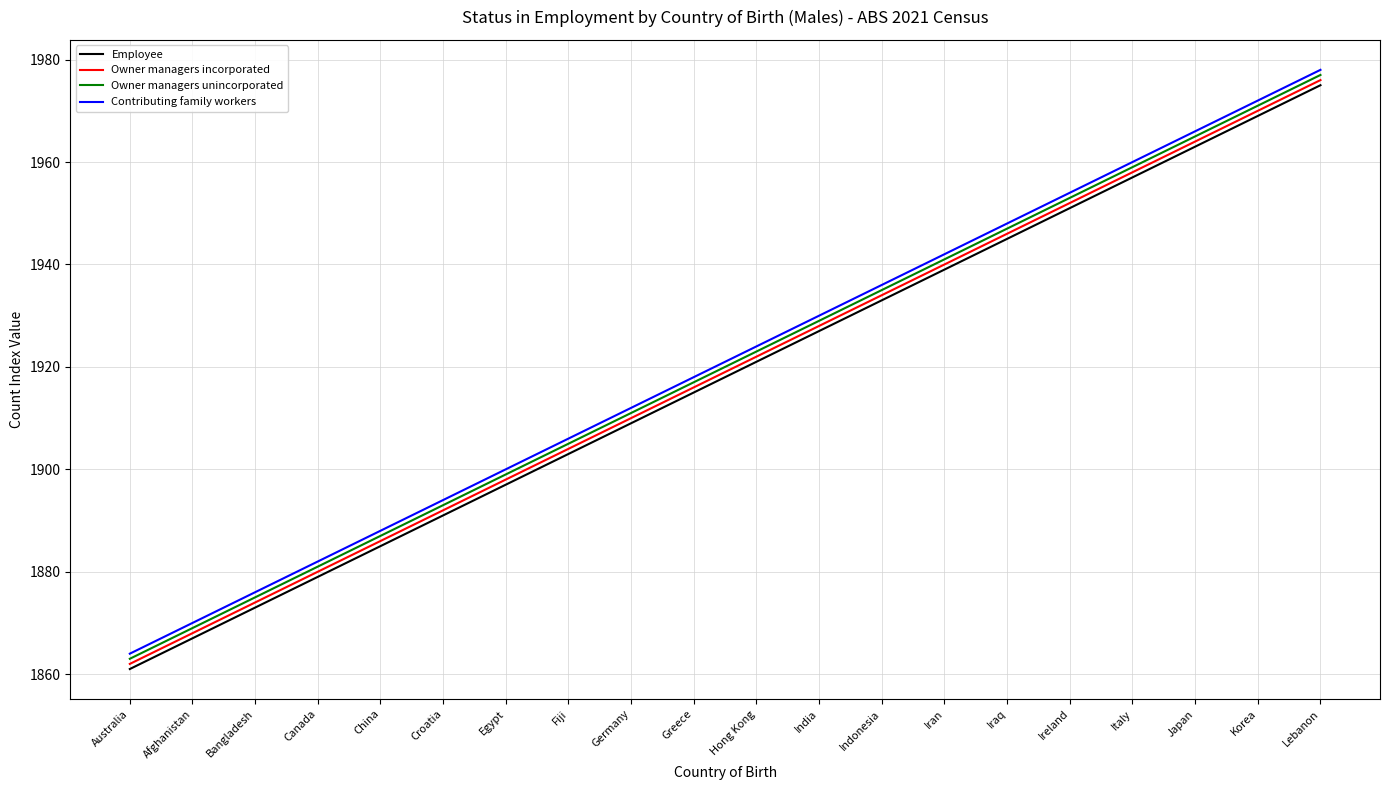

What is the total value across all series at Canada?

7522